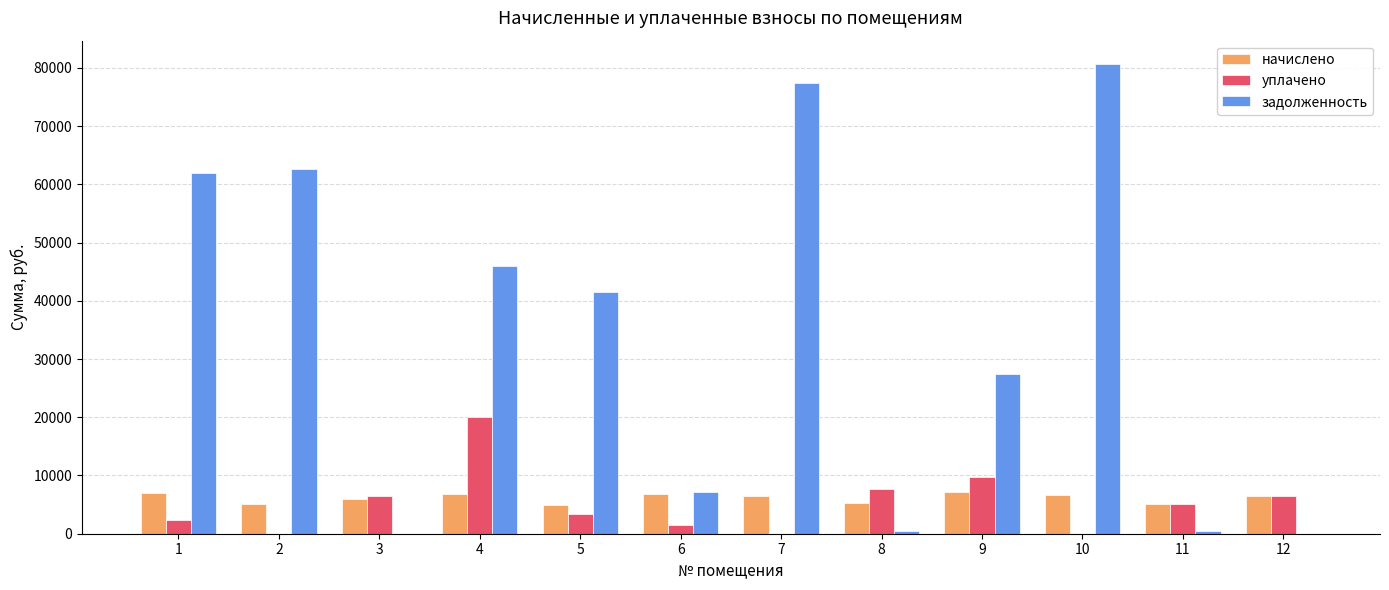

True or false: начислено has a value of 7128.8 at 9.

True